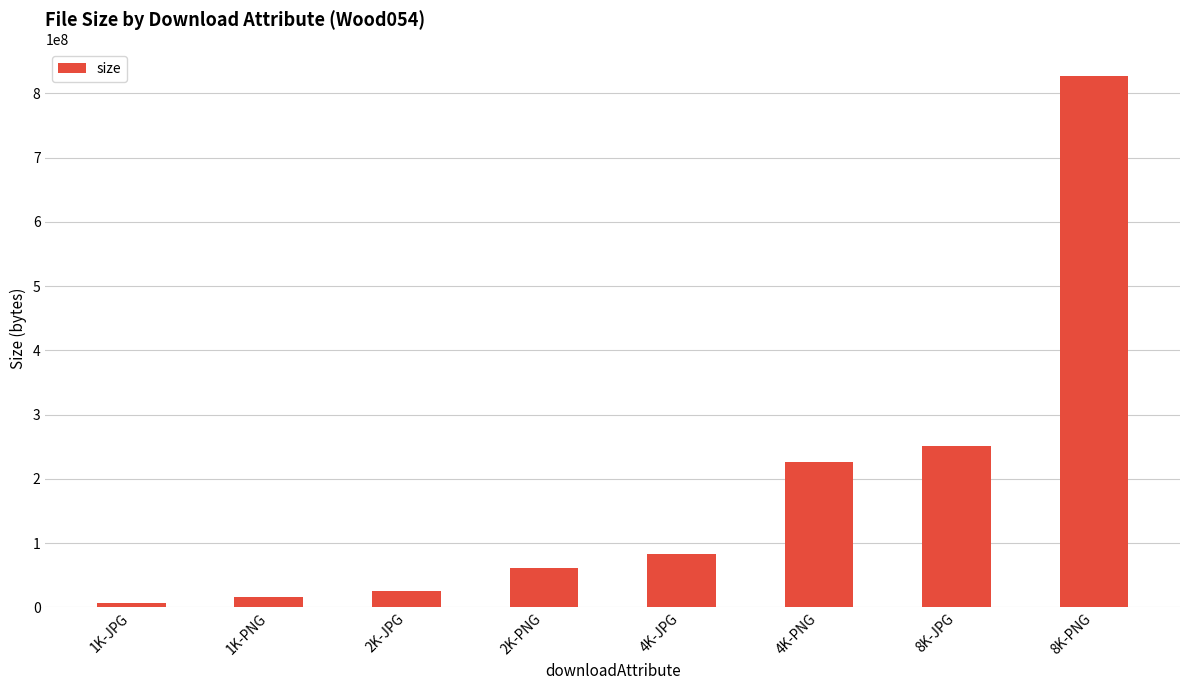

What is the value of the 3rd bar from the left?

25583638